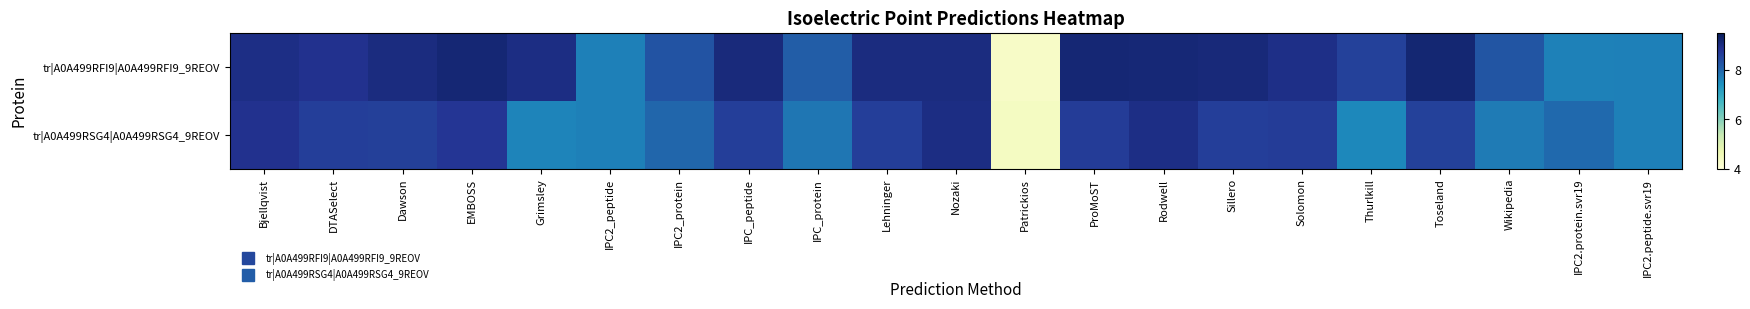

How many distinct data groups are displayed?

2